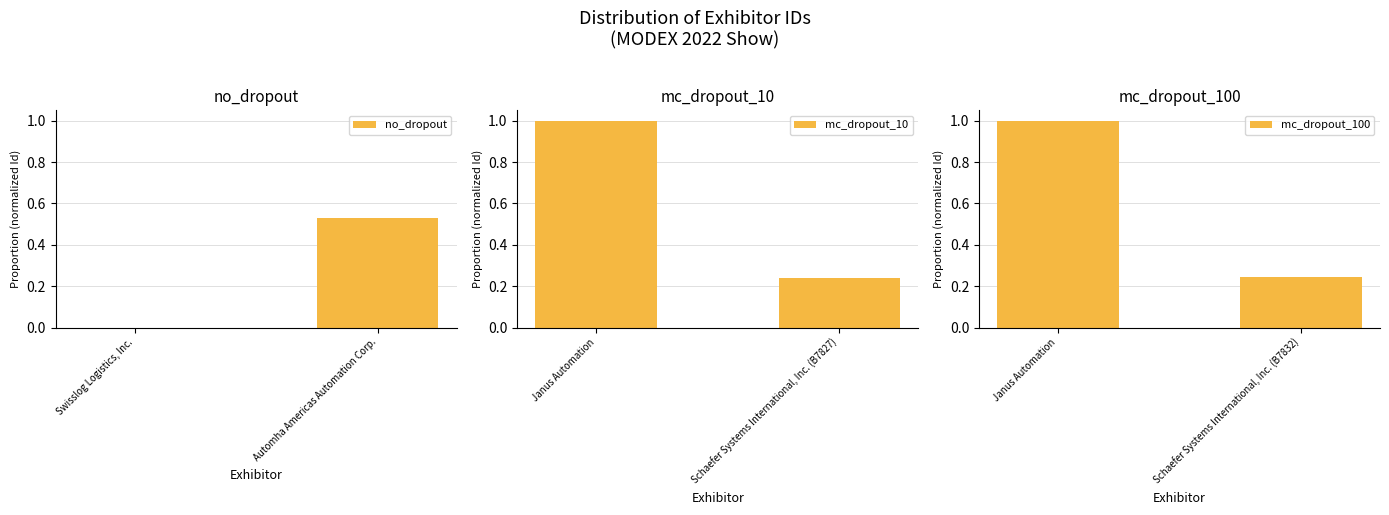

True or false: mc_dropout_100 has a value of 1.0 at Janus Automation.

True